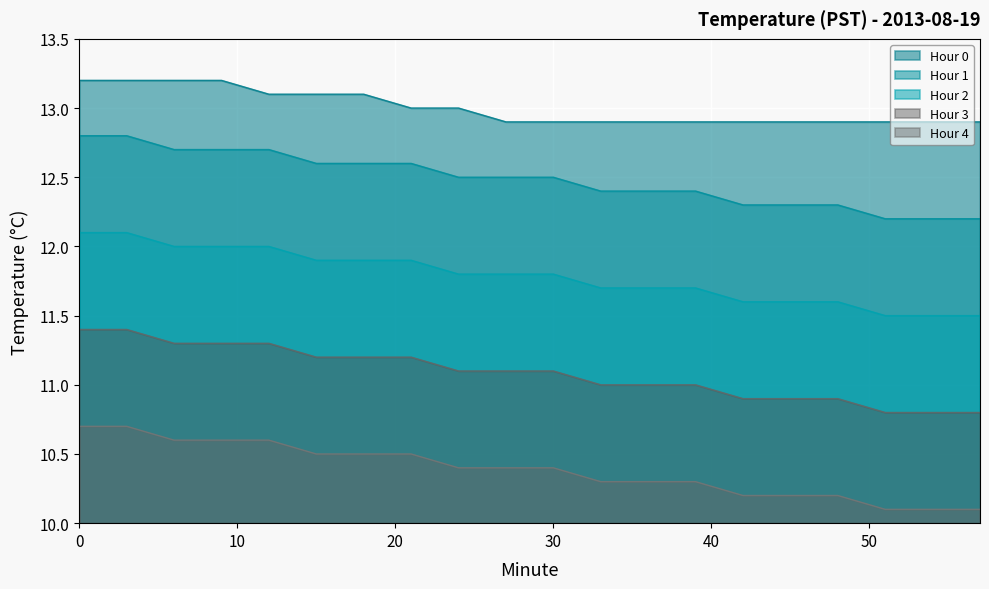

What is the average value of the Hour 1 series?

12.5